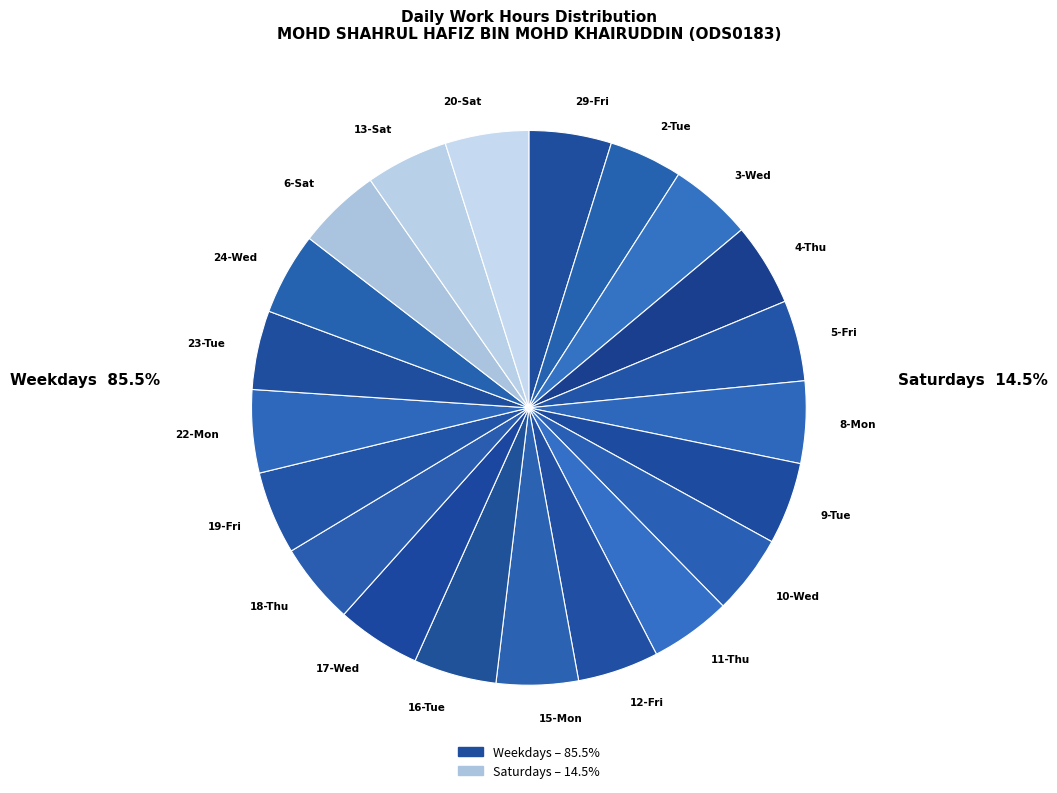

Is there any slice that represents more than half of the pie?

No